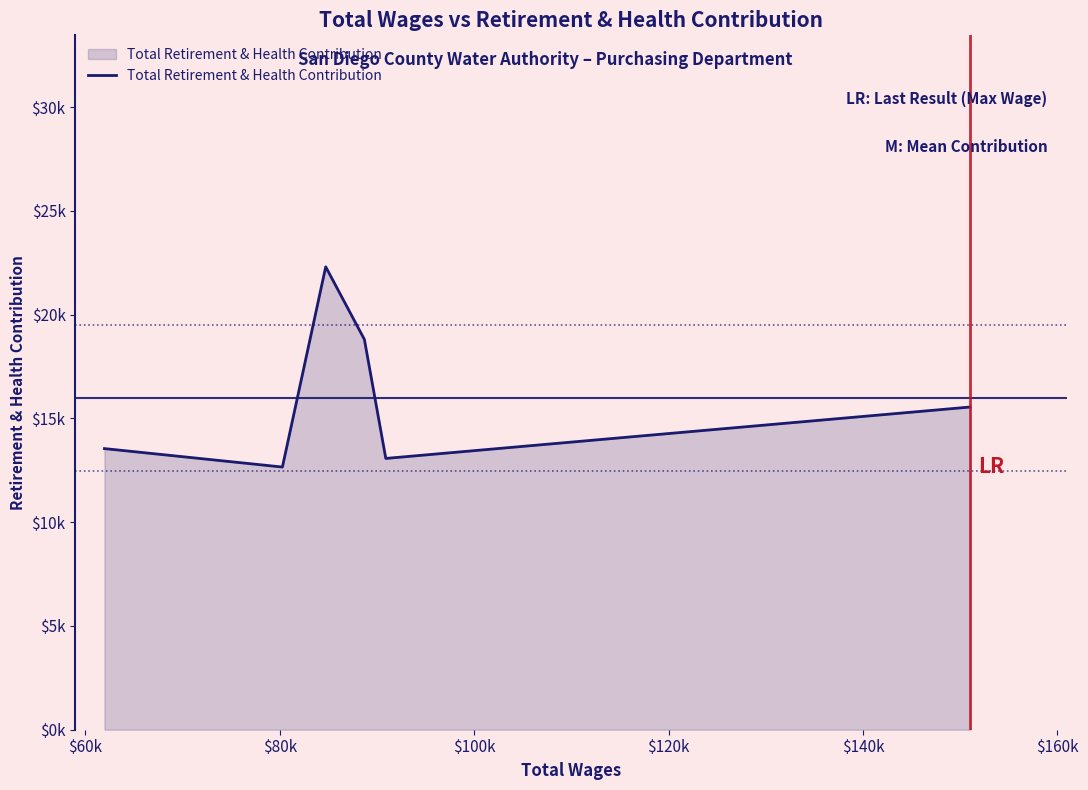

How many distinct data groups are displayed?

1